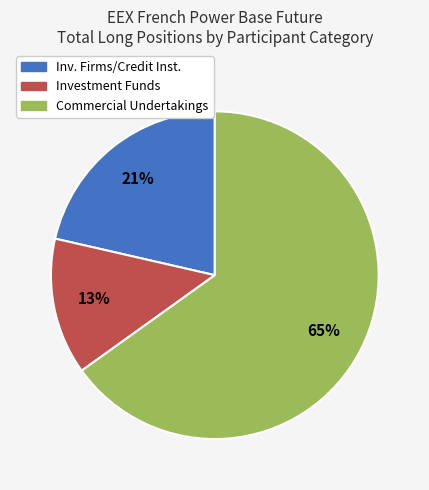

How many segments does this pie chart have?

3